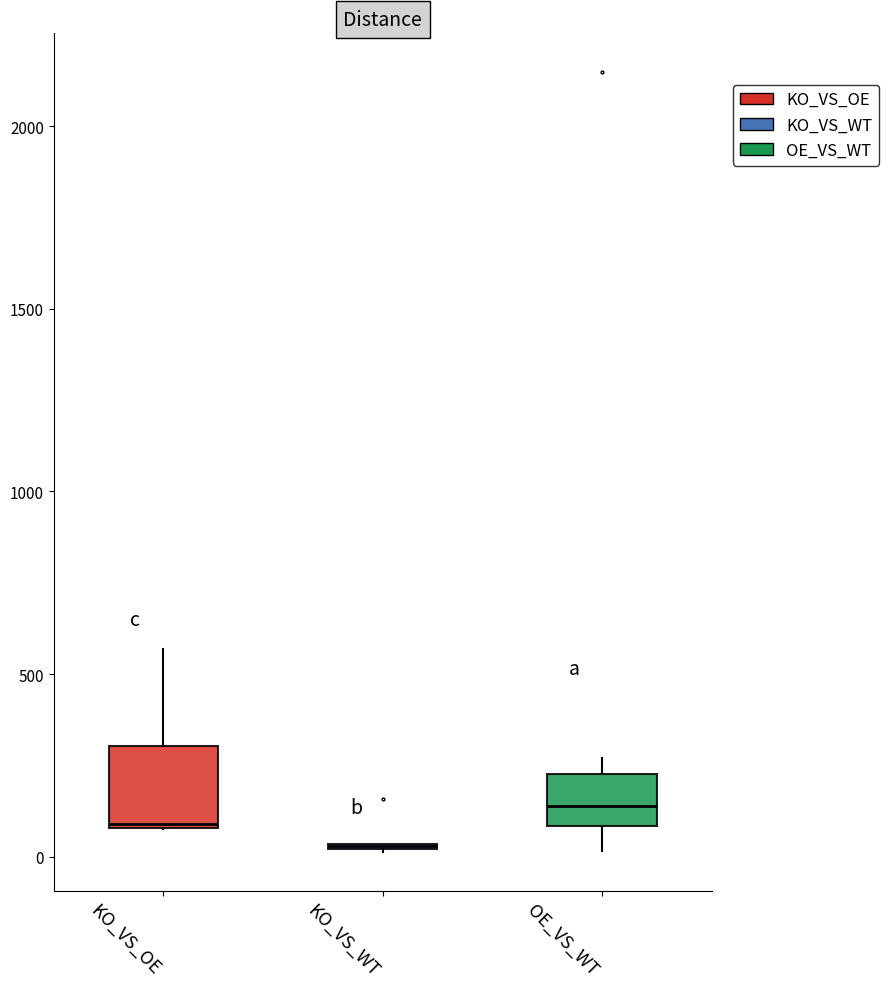

Which box is the tallest, from its lower edge to its upper edge?

KO_VS_OE